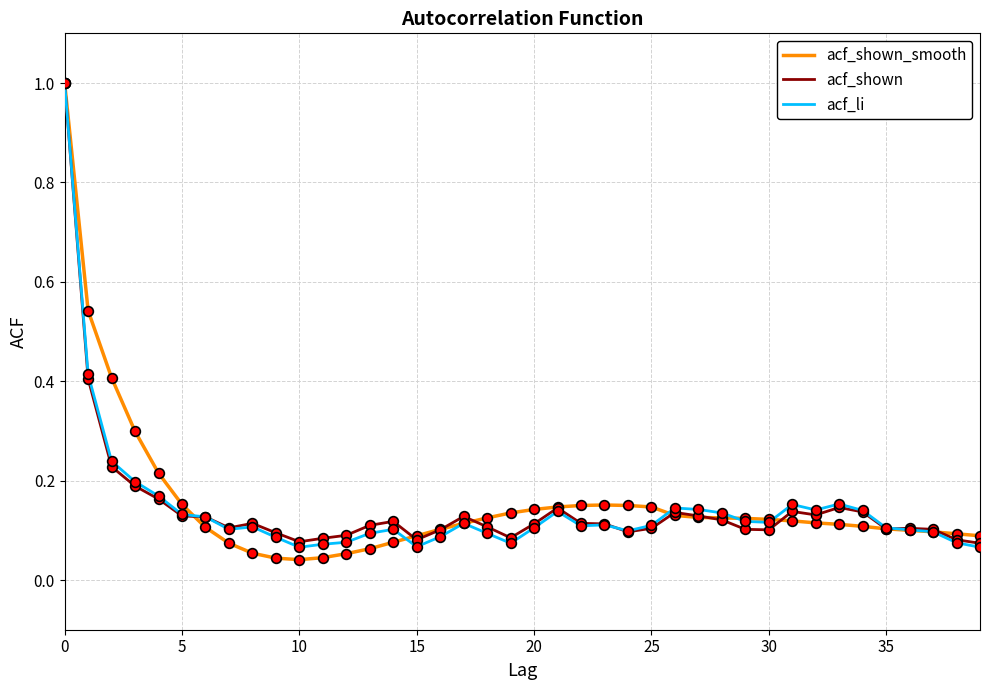

After their last crossing, which series has the higher values: acf_shown_smooth or acf_shown?

acf_shown_smooth